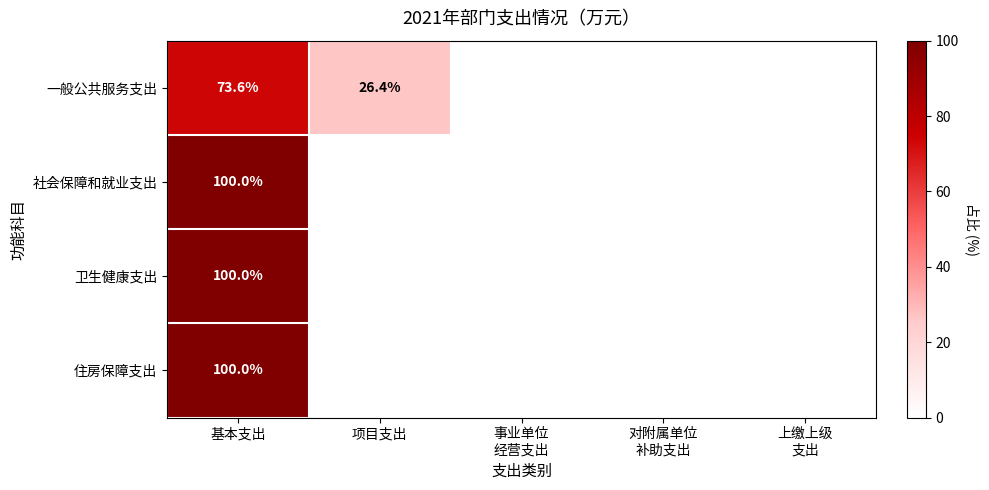

The value of 卫生健康支出 at 基本支出 is 100.0. True or false?

True